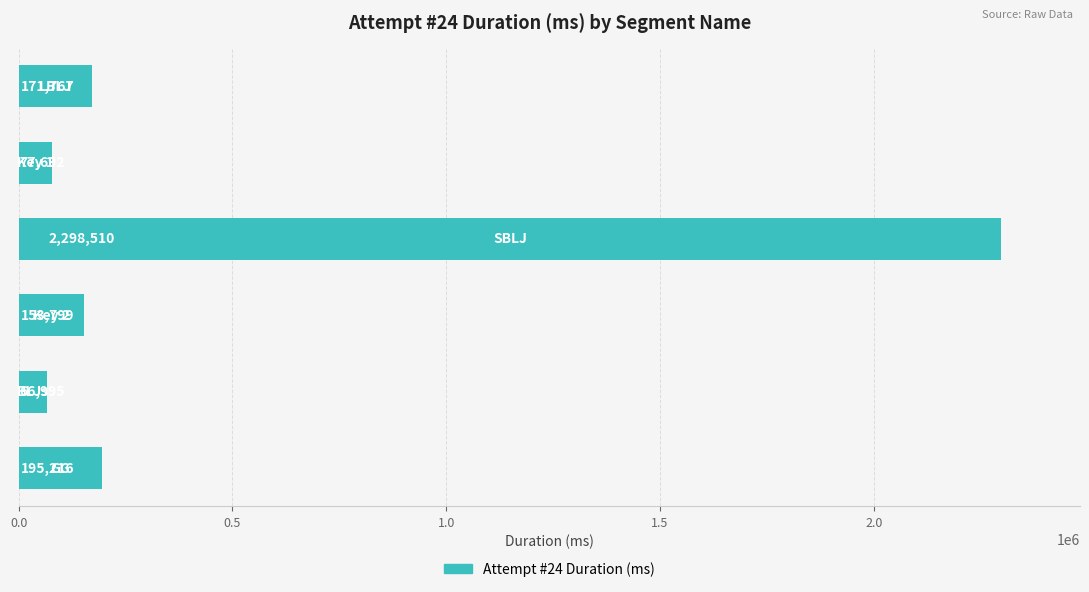

What is the sum of all values?

2963979